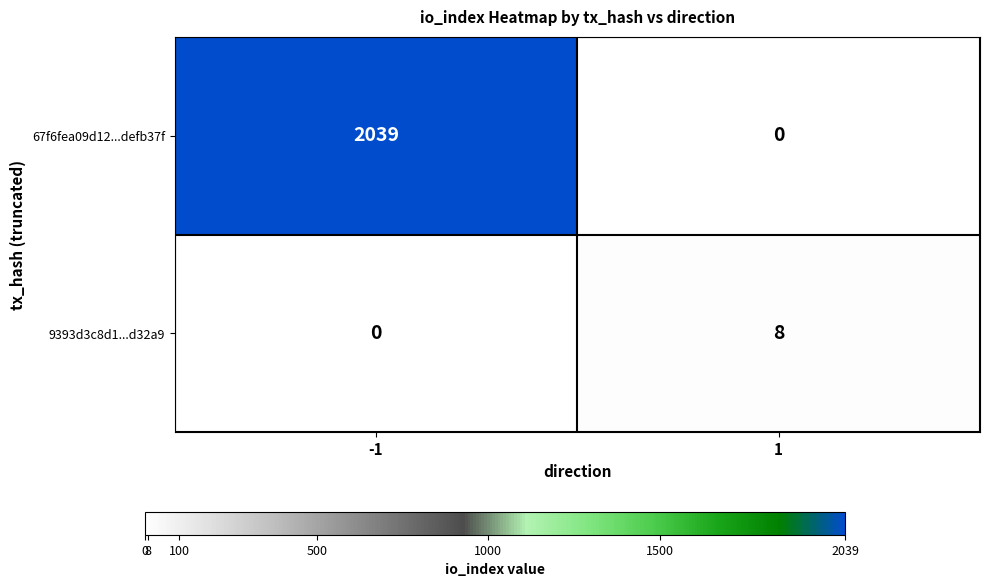

What is the difference between the maximum and minimum values in the 9393d3c8d1...d32a9 series?

8